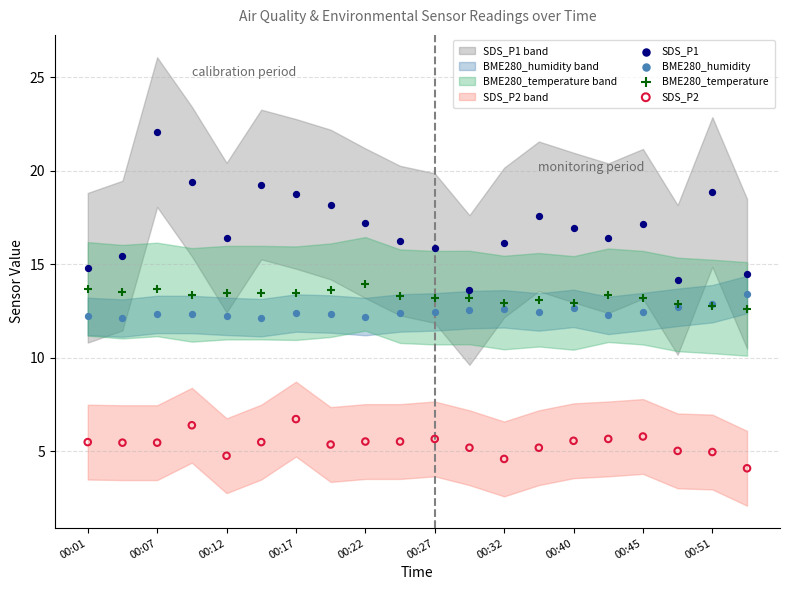

Which series has the largest Y range (max minus min)?

SDS_P1